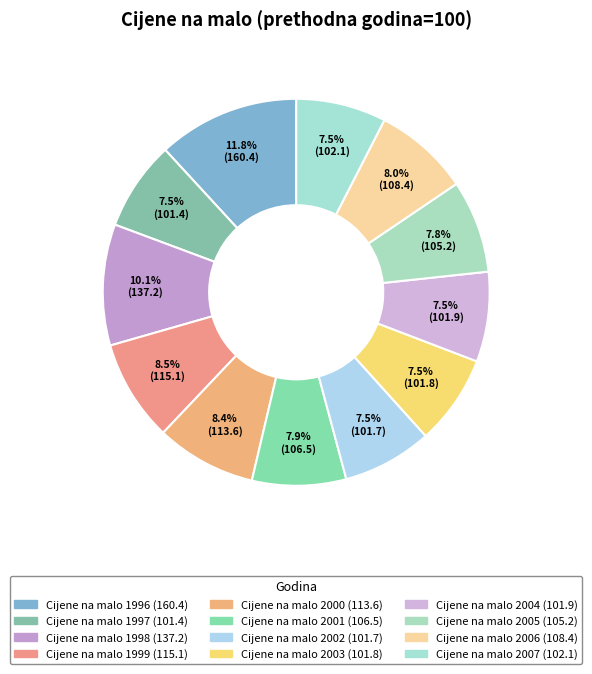

How much of the chart is everything except Cijene na malo 1999?

91.5%